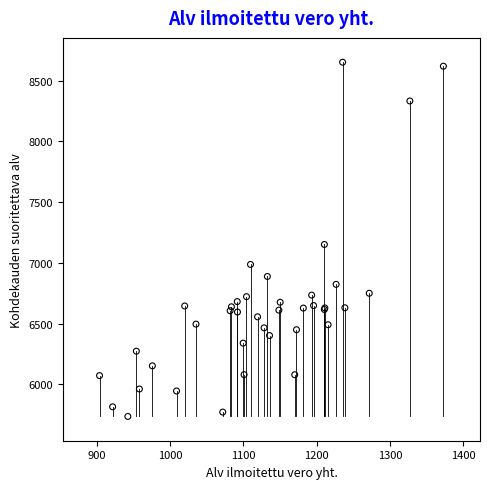

What Y value in the scatter plot is closest to 7193?

7150.9